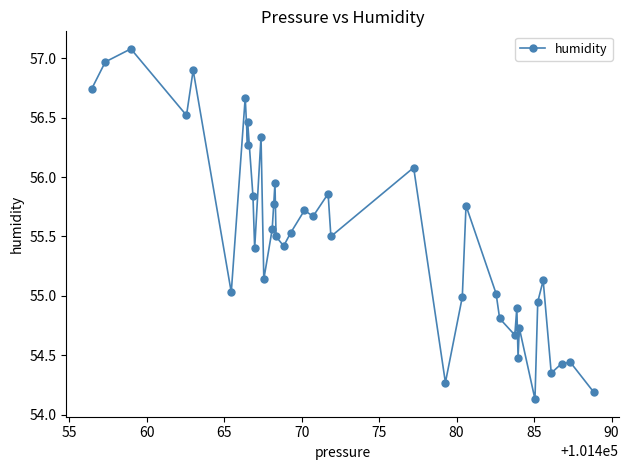

True or false: there are more than 2 points higher than both neighbors.

True